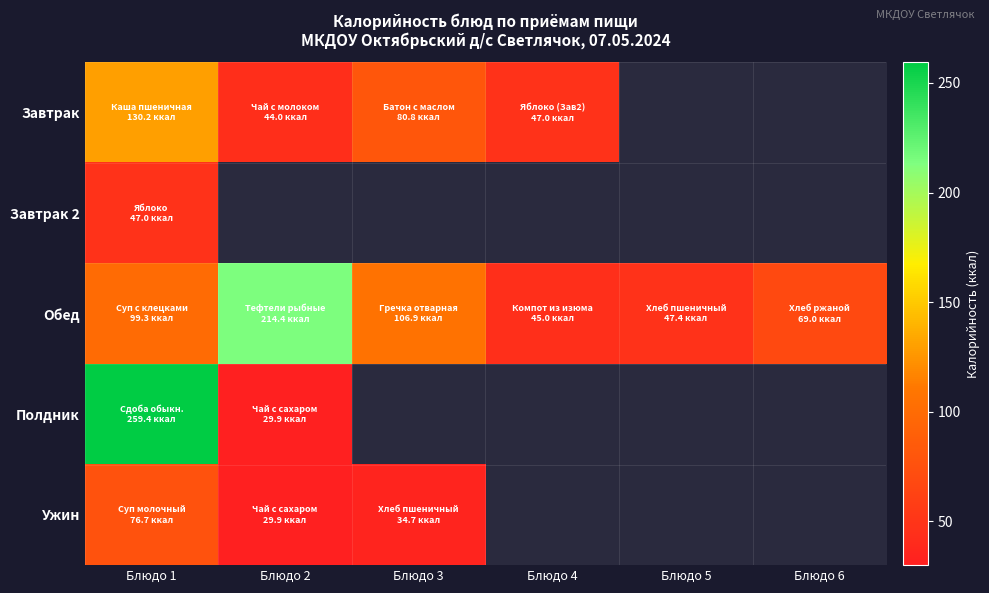

Which series has the largest total across all categories?

Обед